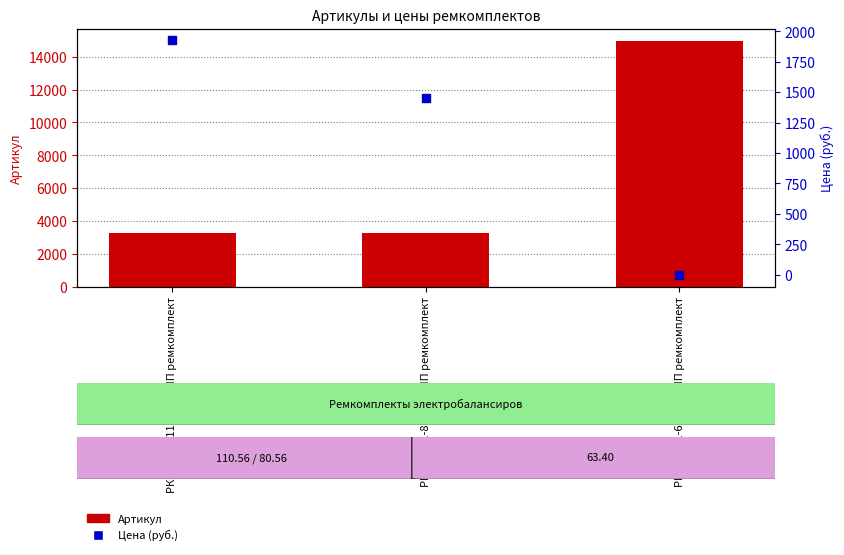

What are all the series names shown in the legend?

Артикул, Цена (руб.)